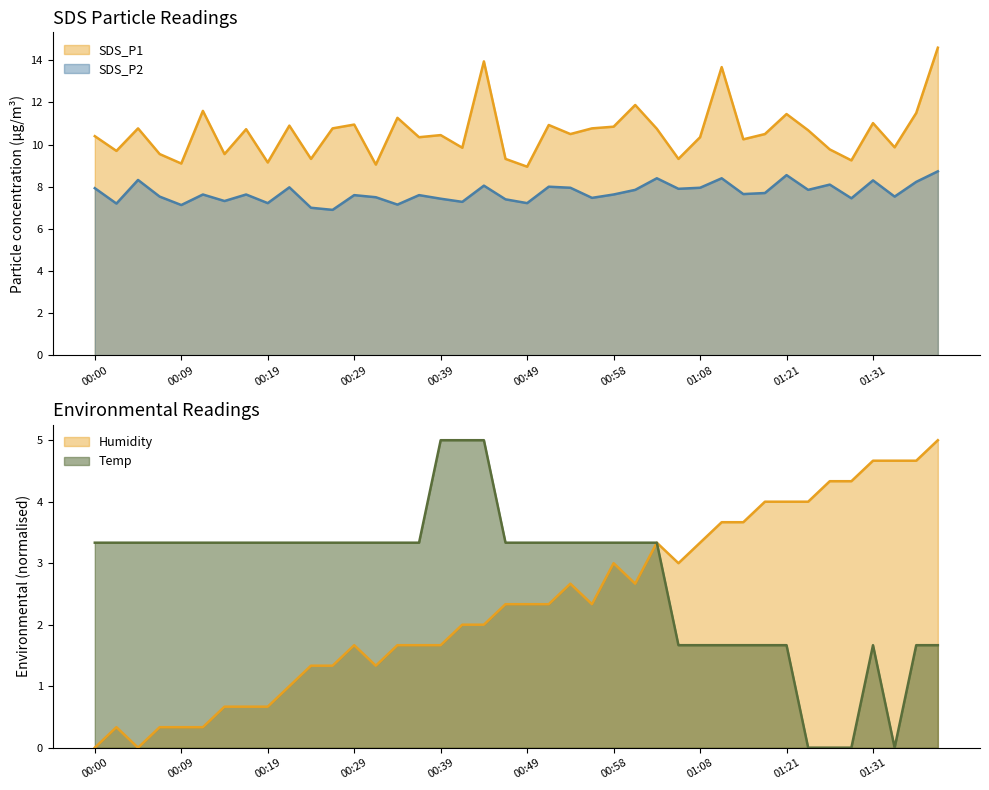

Which series has the largest range (max minus min)?

SDS_P1